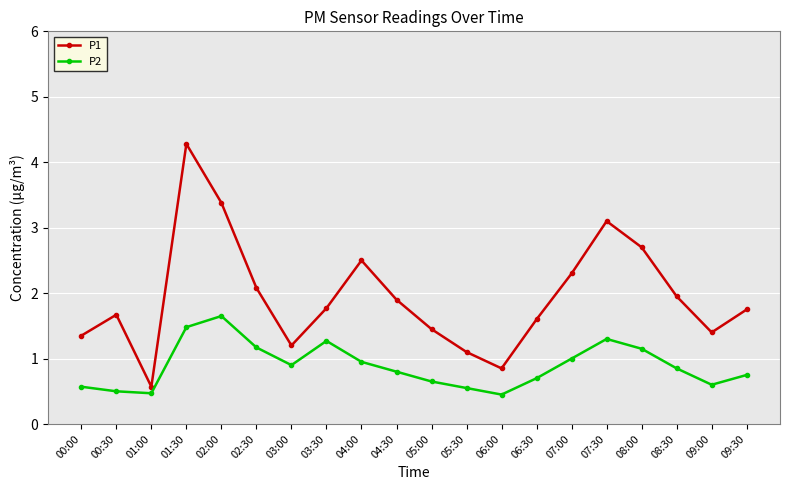

Count the number of data series in this chart.

2